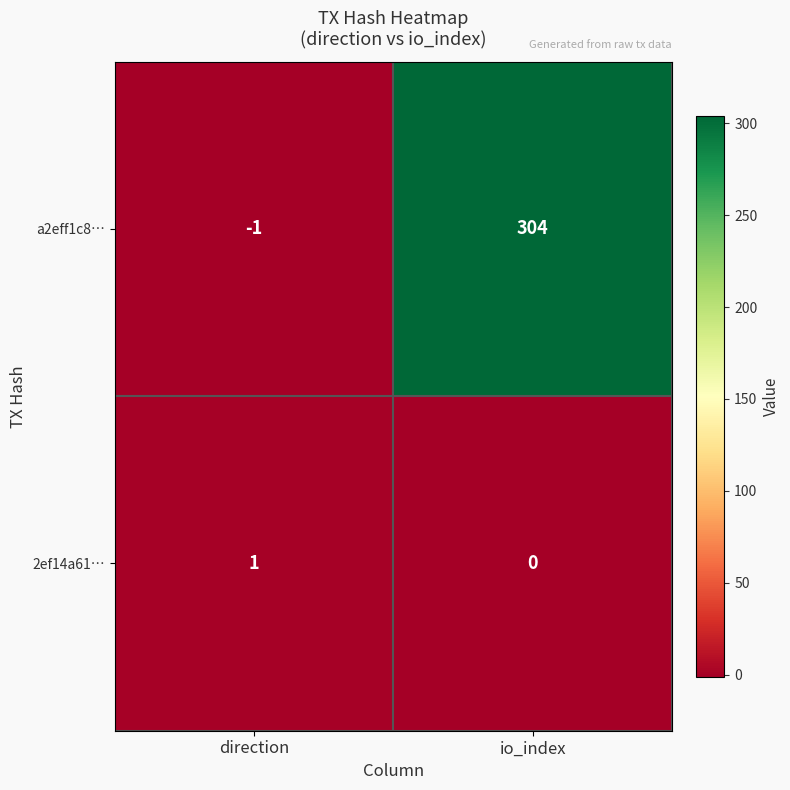

What is the sum of the a2eff1c8… values at io_index and direction?

303